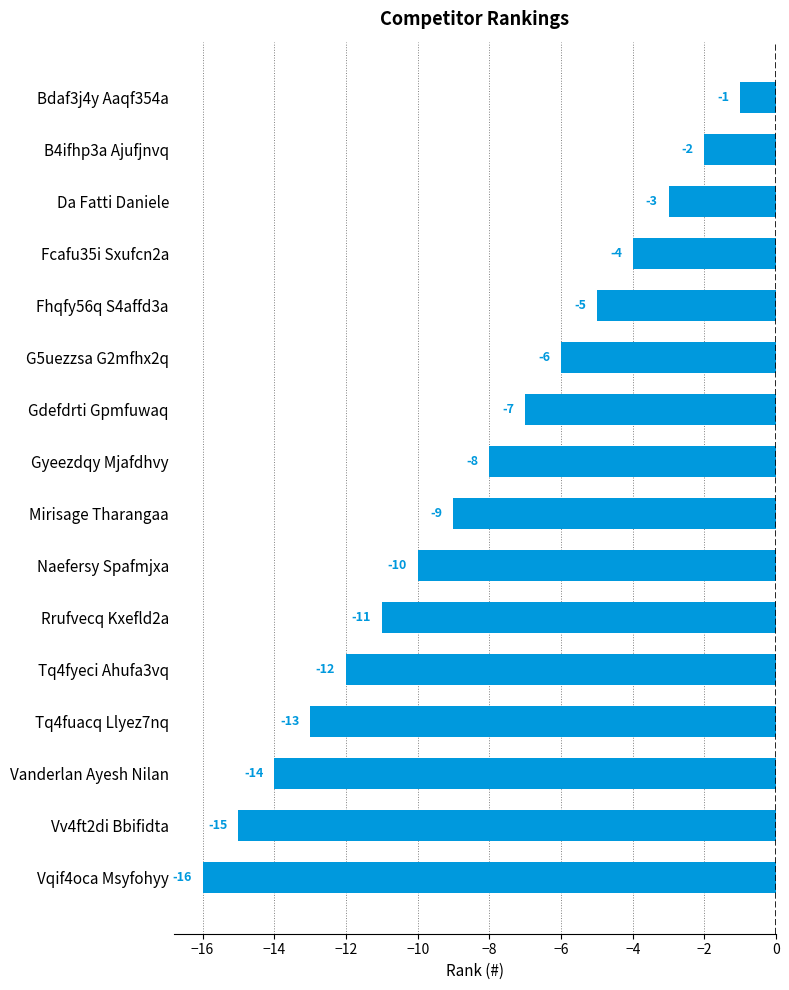

True or false: the data shows -11 at Vqif4oca Msyfohyy.

False